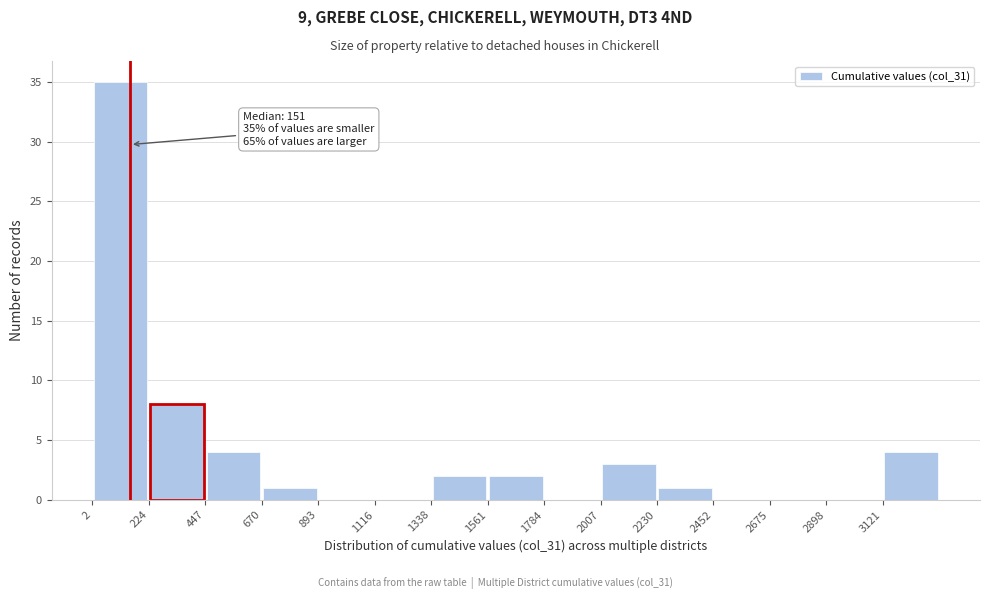

Which range on the x-axis has the tallest bar?

0 to 200